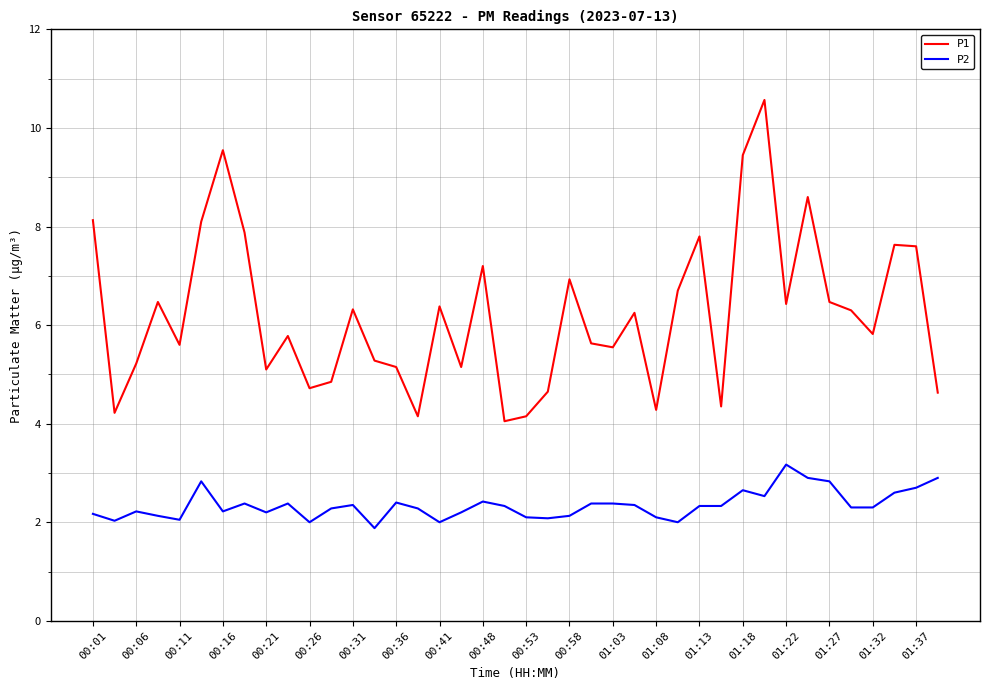

What is the difference between the second highest and minimum values in the P1 series?

5.5